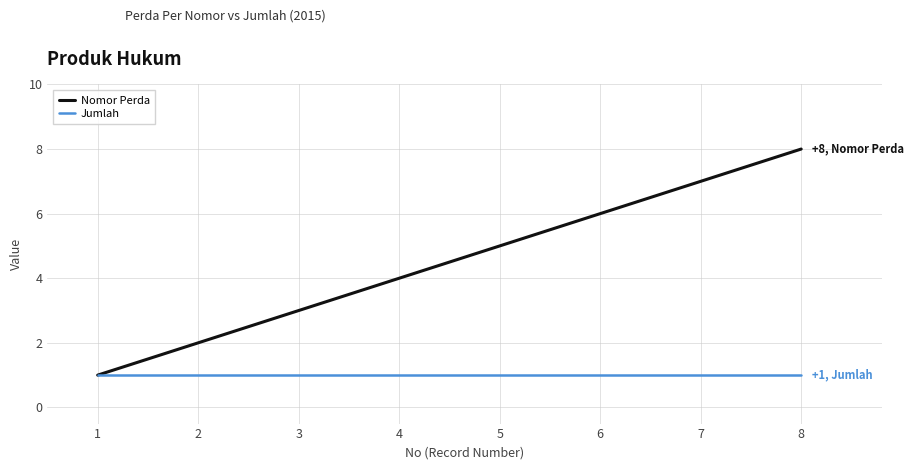

How many lines are shown in the chart?

2